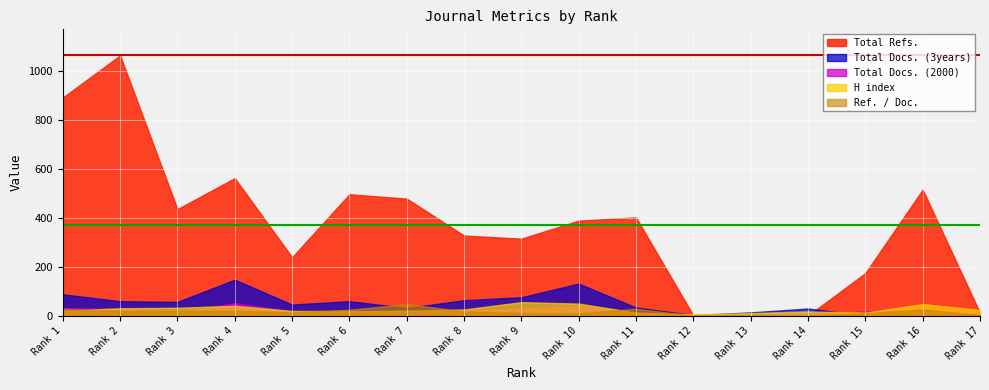

List the labels in order of Total Docs. (2000) value, largest first.

4, 10, 1, 9, 2, 6, 16, 8, 15, 5, 11, 3, 7, 14, 17, 12, 13